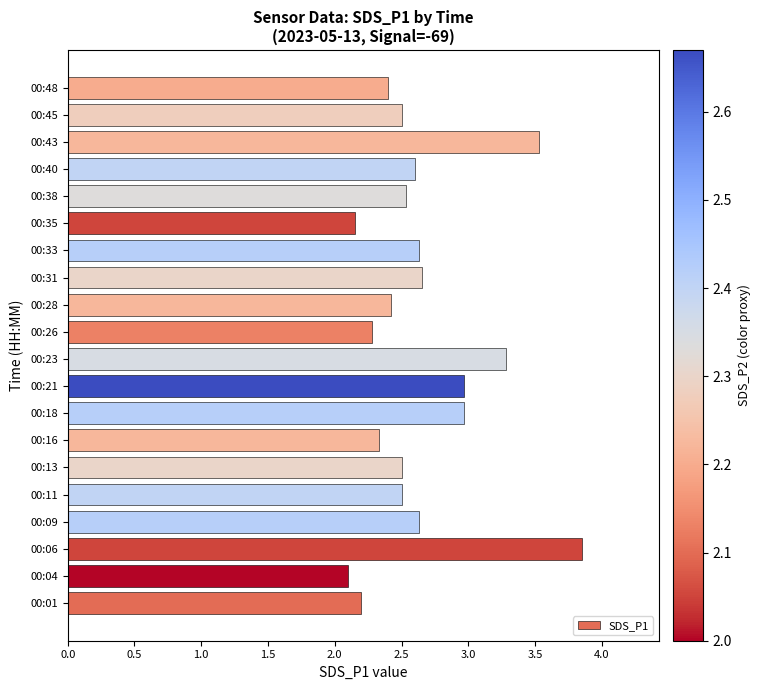

Which category has the highest value across all series?

00:06